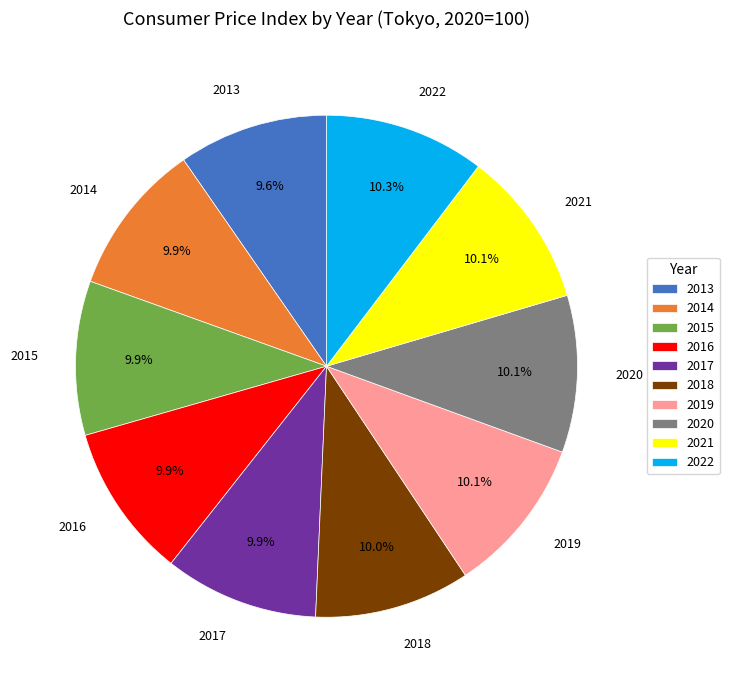

What percentage is the 2014 slice, to the nearest percent?

10%